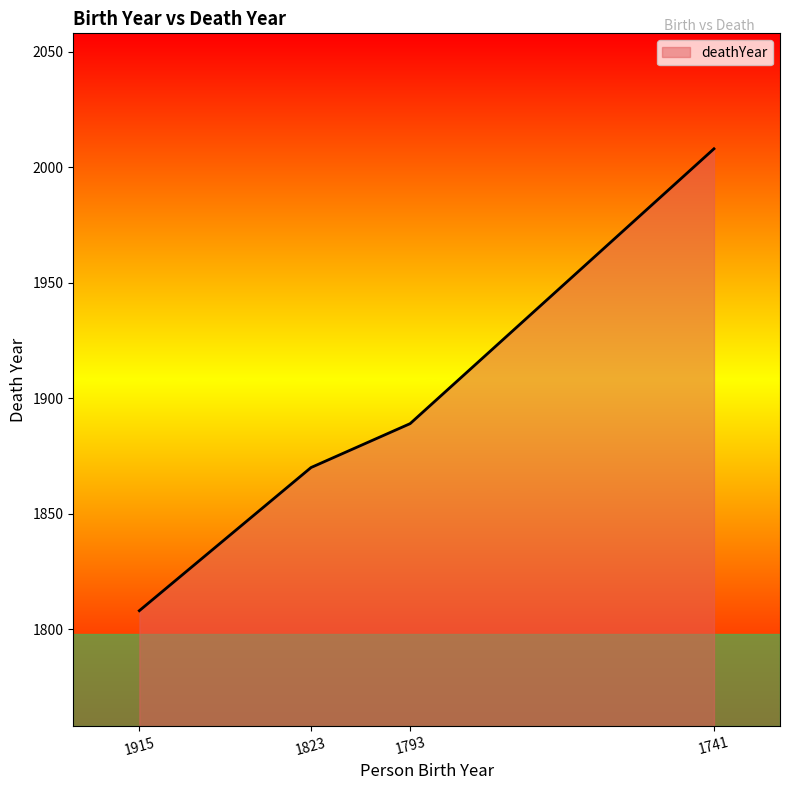

Read the value at 1823, to the nearest 10.

1870